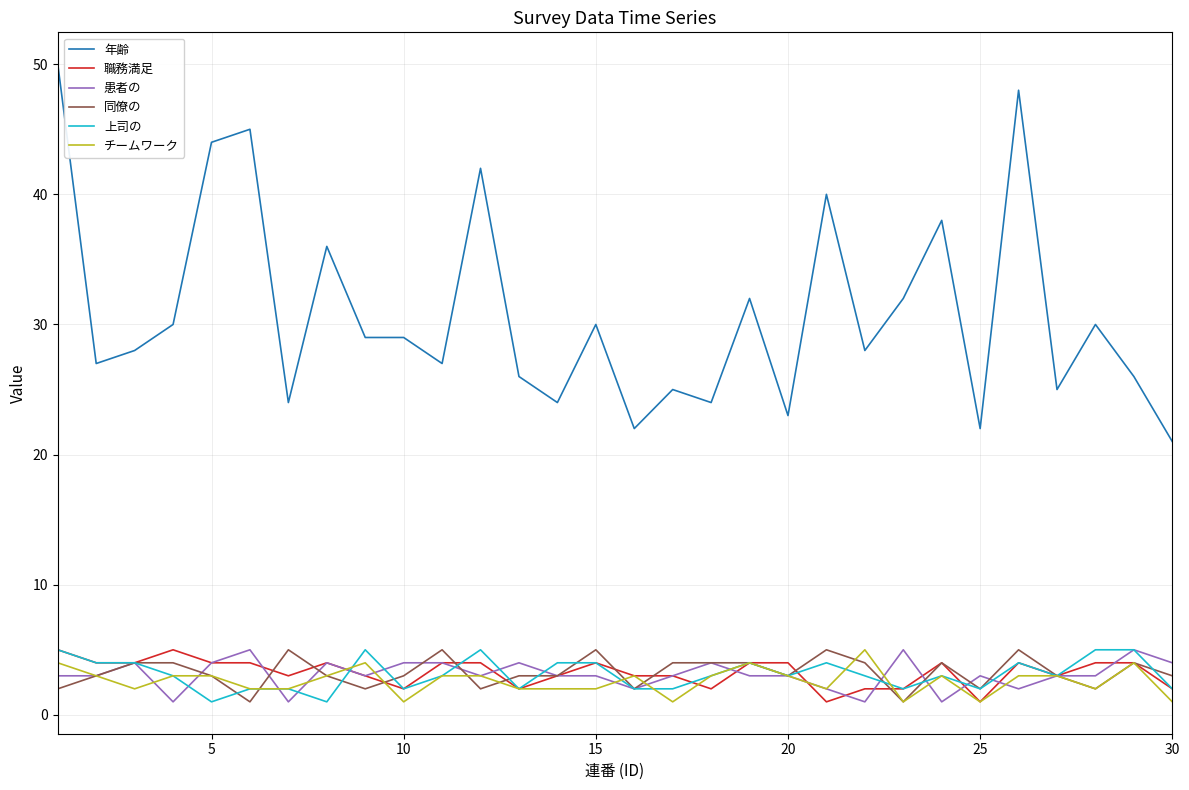

Which series has the widest spread of values?

年齢